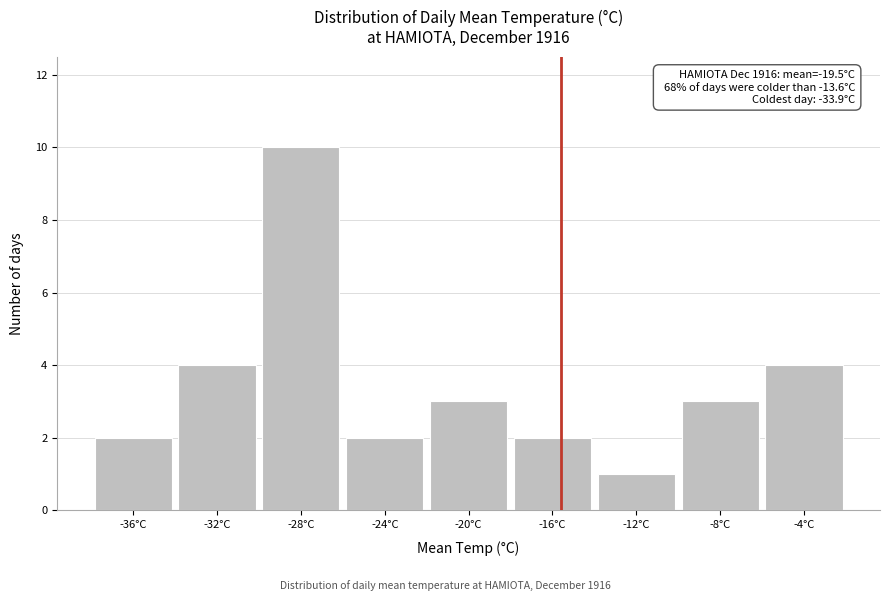

Reading left to right, extract all data points from this chart.

-36°C=2	-32°C=4	-28°C=10	-24°C=2	-20°C=3	-16°C=2	-12°C=1	-8°C=3	-4°C=4